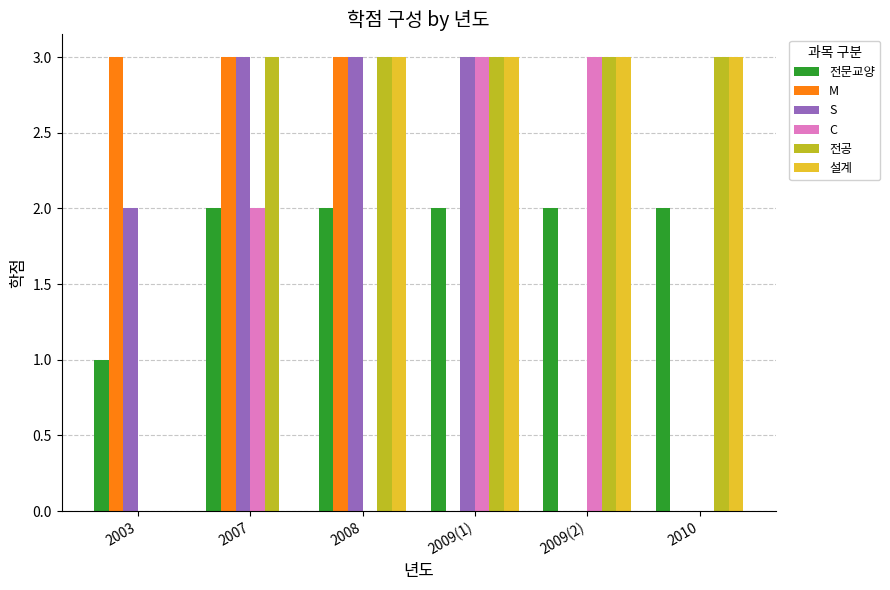

The 설계 series shows 4 at 2009(1). True or false?

False